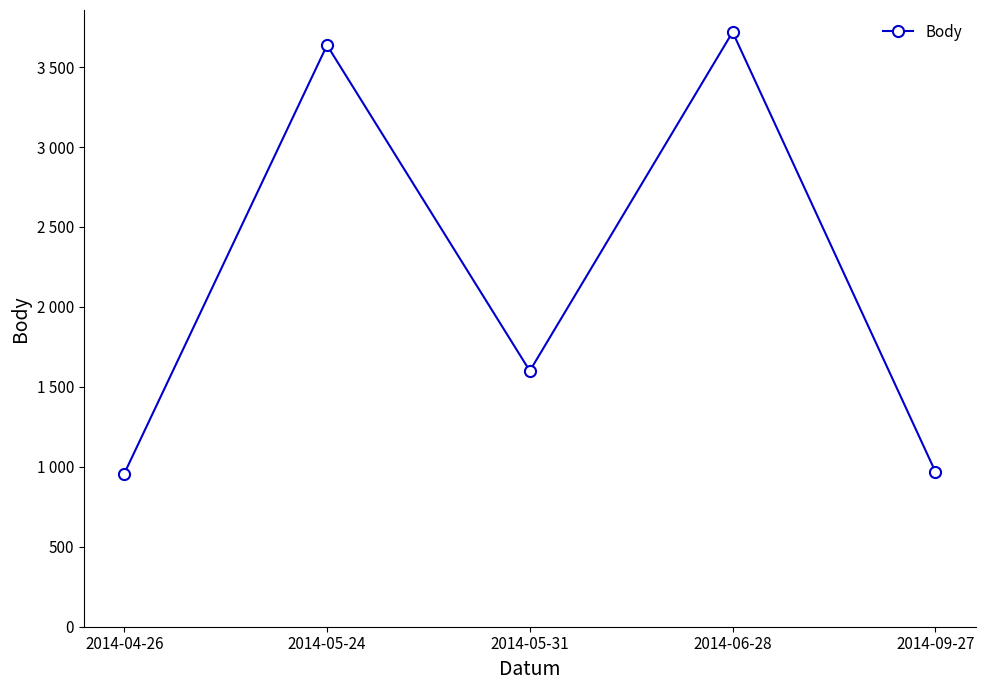

Does the chart have visible grid lines?

No